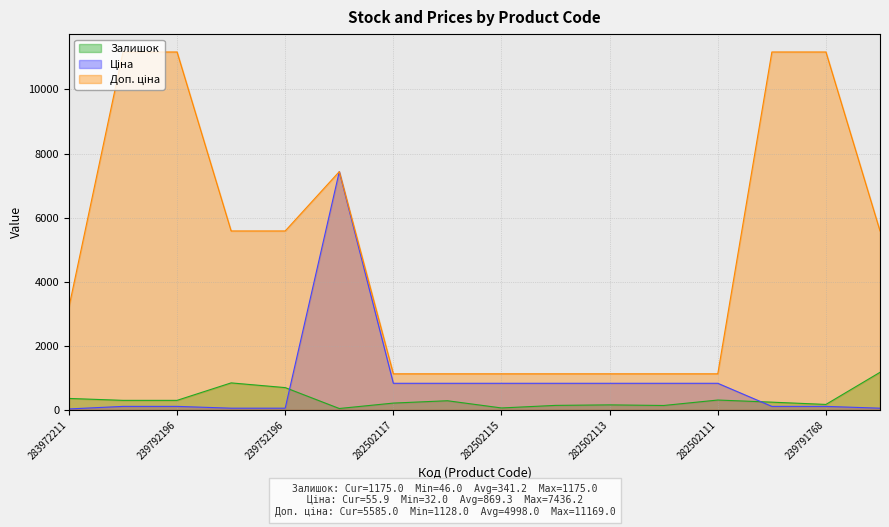

What is the maximum value shown in the chart?

11169.0